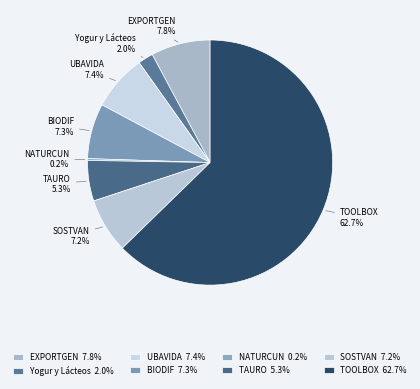

To the nearest percent, what is the average slice percentage?

12%